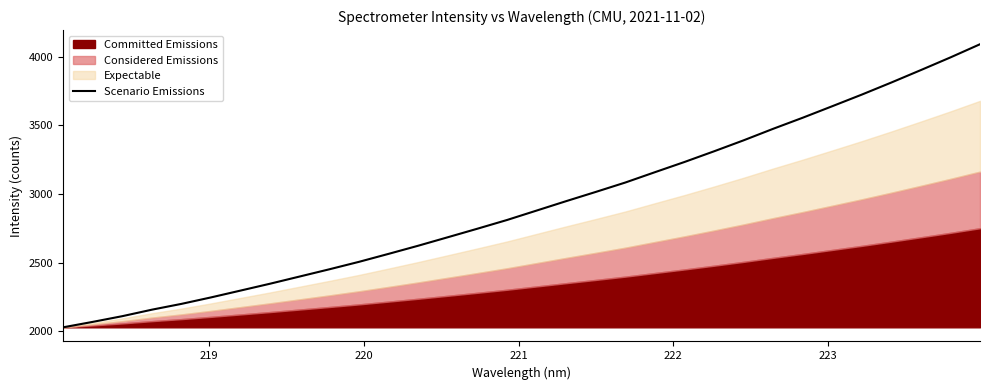

What is the highest value of the Scenario Emissions series?

4090.9